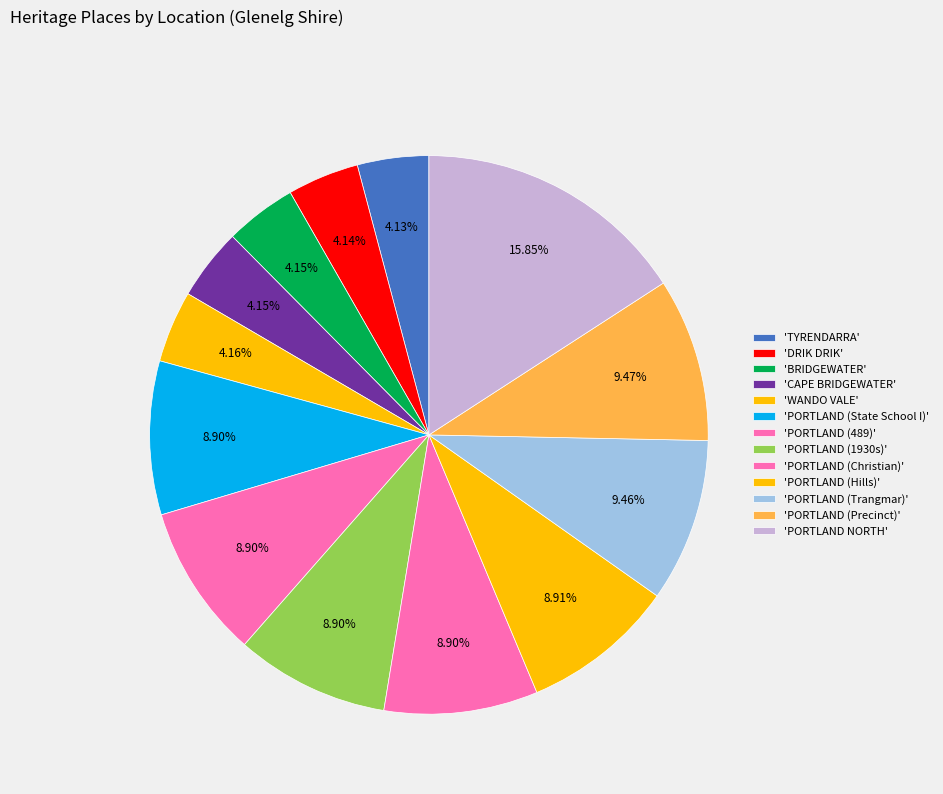

How many segments does this pie chart have?

13